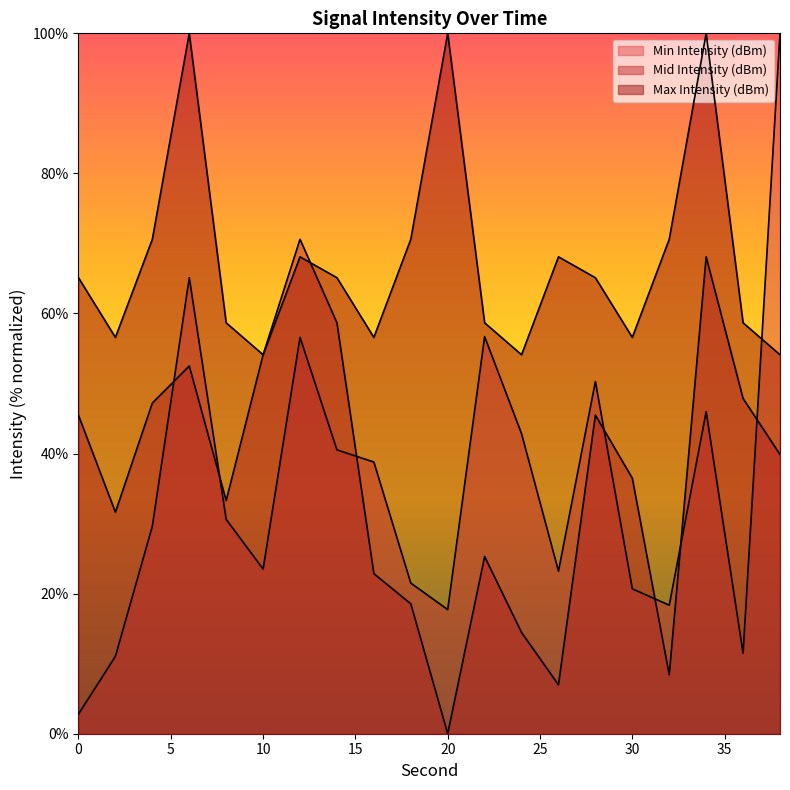

What is the greatest value displayed?

100.0